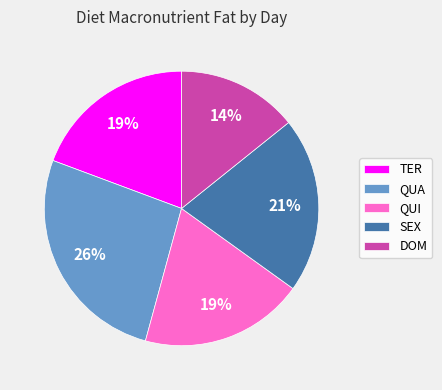

To the nearest percent, what is the difference between the largest and smallest slice percentages?

12%